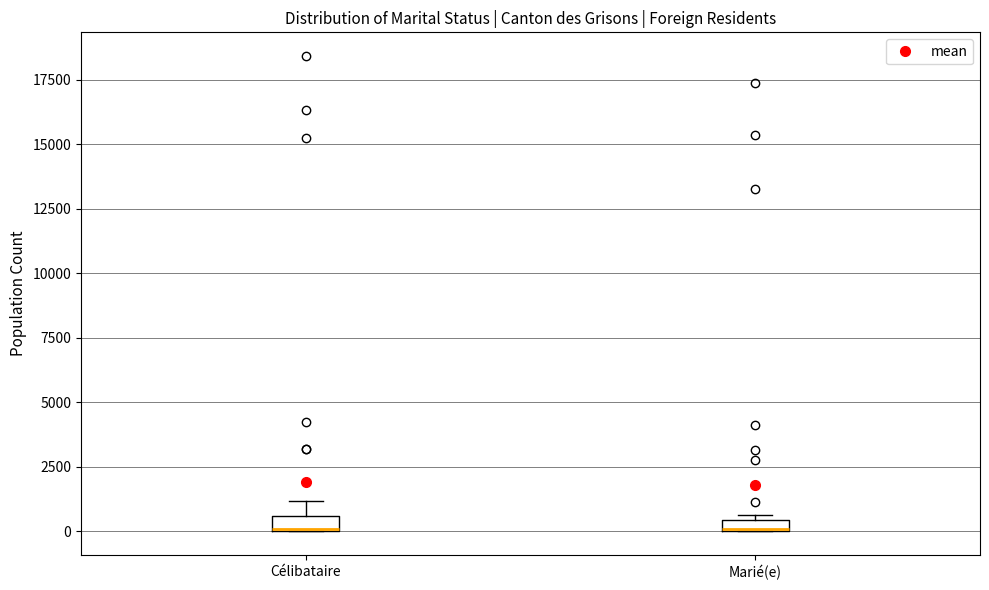

Where is the lower edge of the box for Marié(e) on the y-axis? The values are not printed on the chart, so give them approximately, as read against the axis.

0